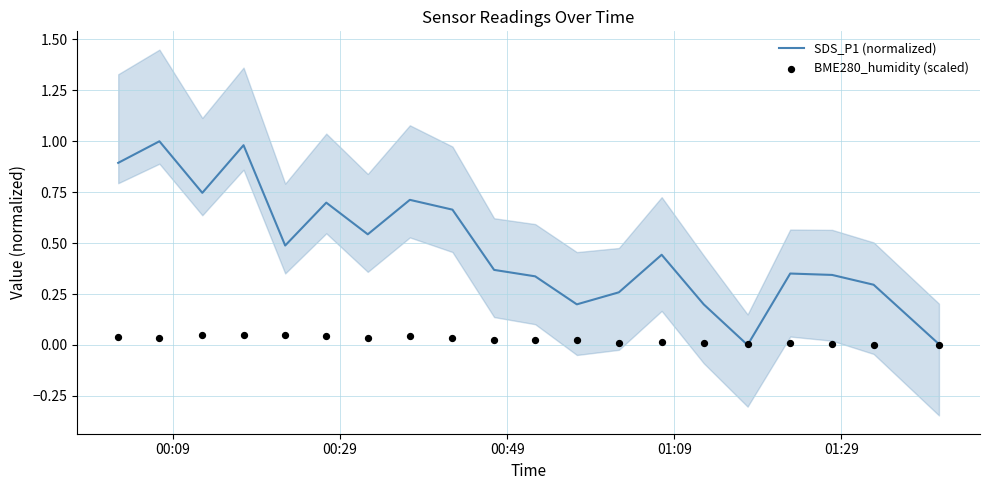

Which series reaches the maximum Y coordinate?

SDS_P1 (normalized)